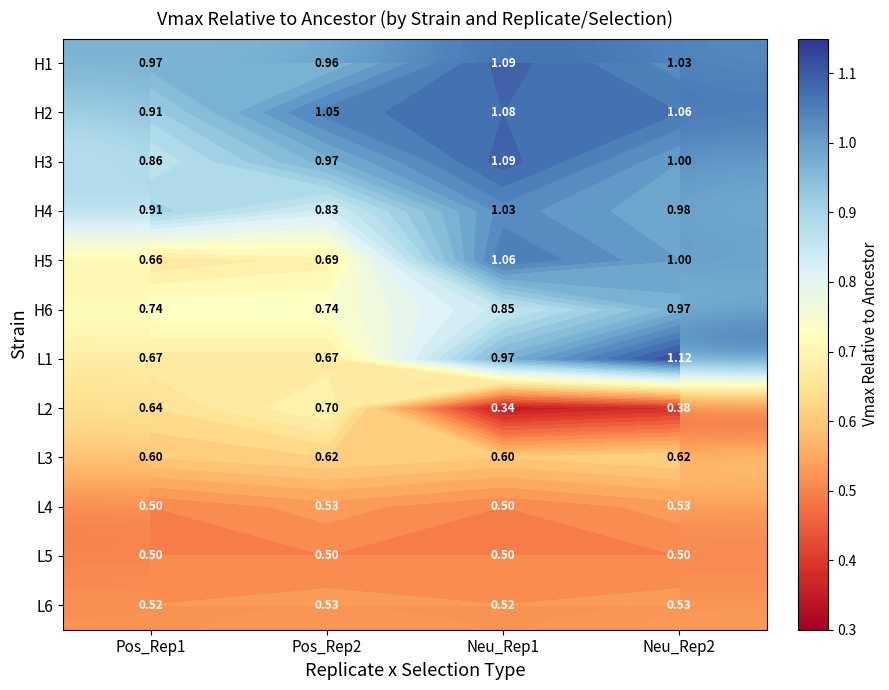

Is it true that L1 equals 0.7 at Pos_Rep1?

True